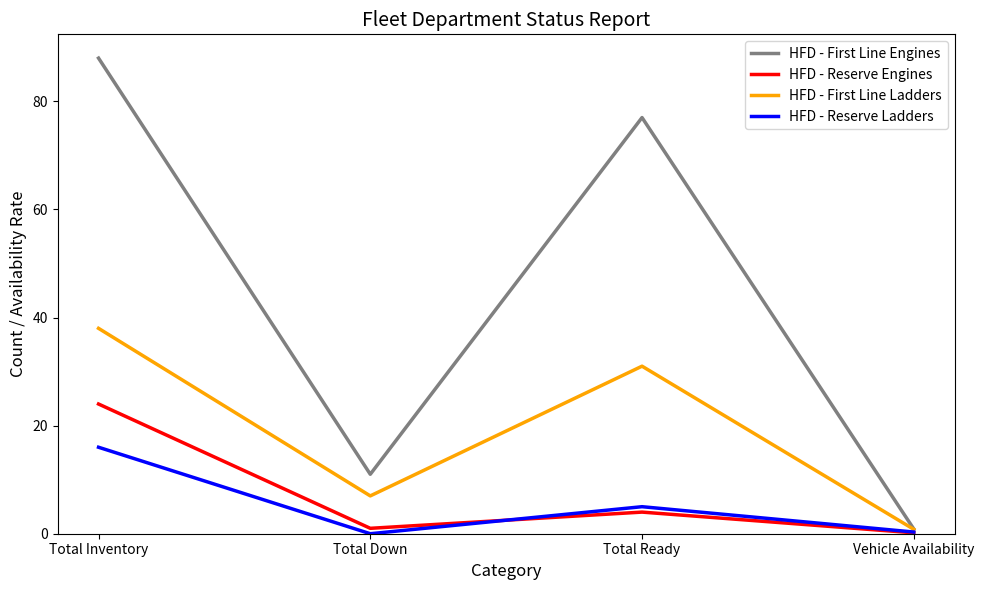

The HFD - Reserve Ladders series shows 5.0 at Total Ready. True or false?

True